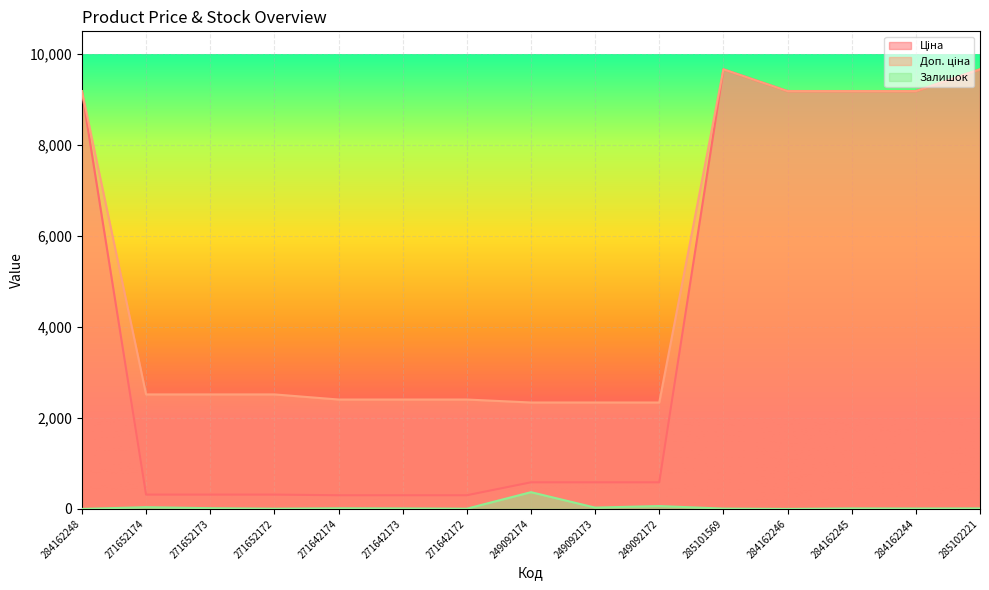

True or false: Ціна has a value of 314.7 at 271652172.

True